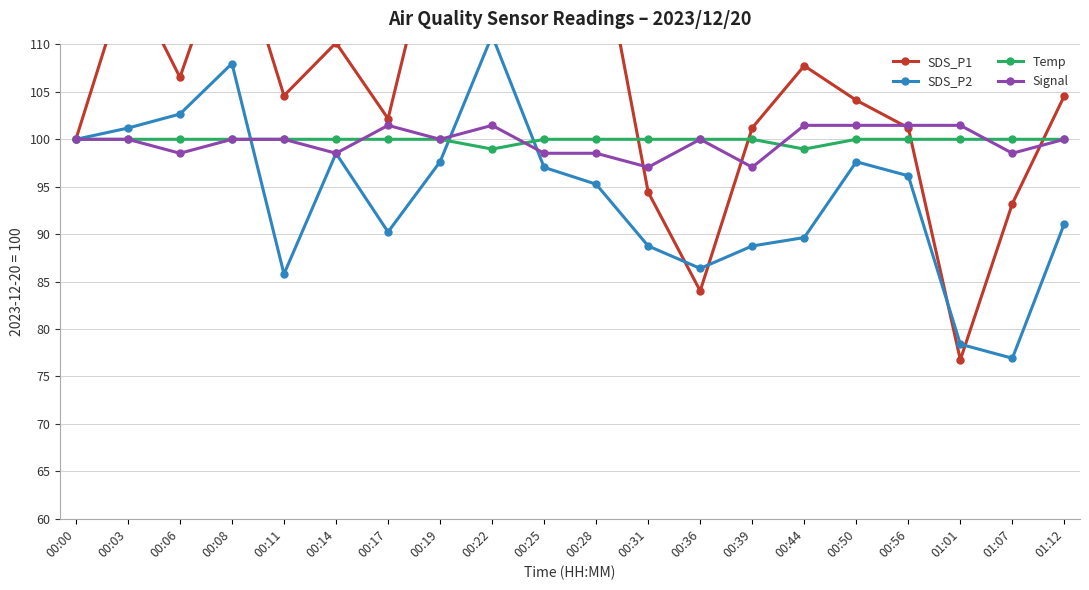

What is the total value across all series at 00:56?

398.8